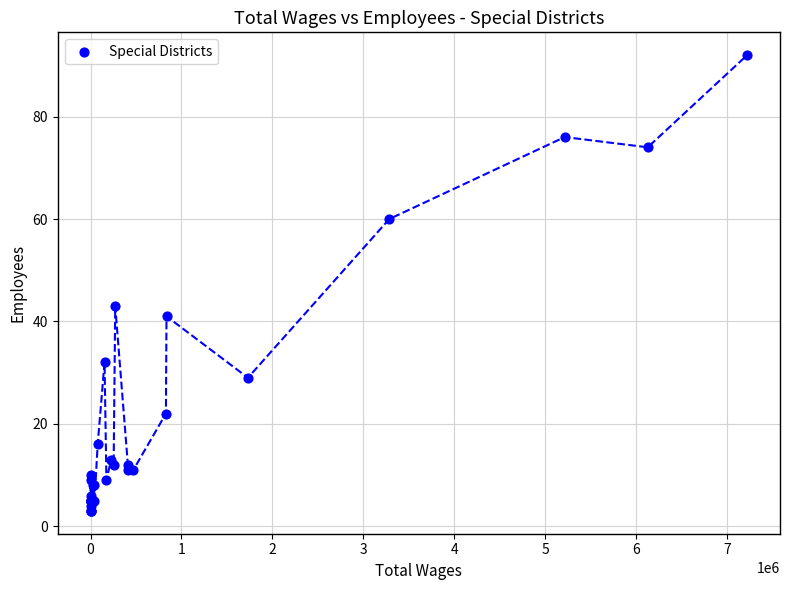

What Y value in the scatter plot is closest to 47?

43